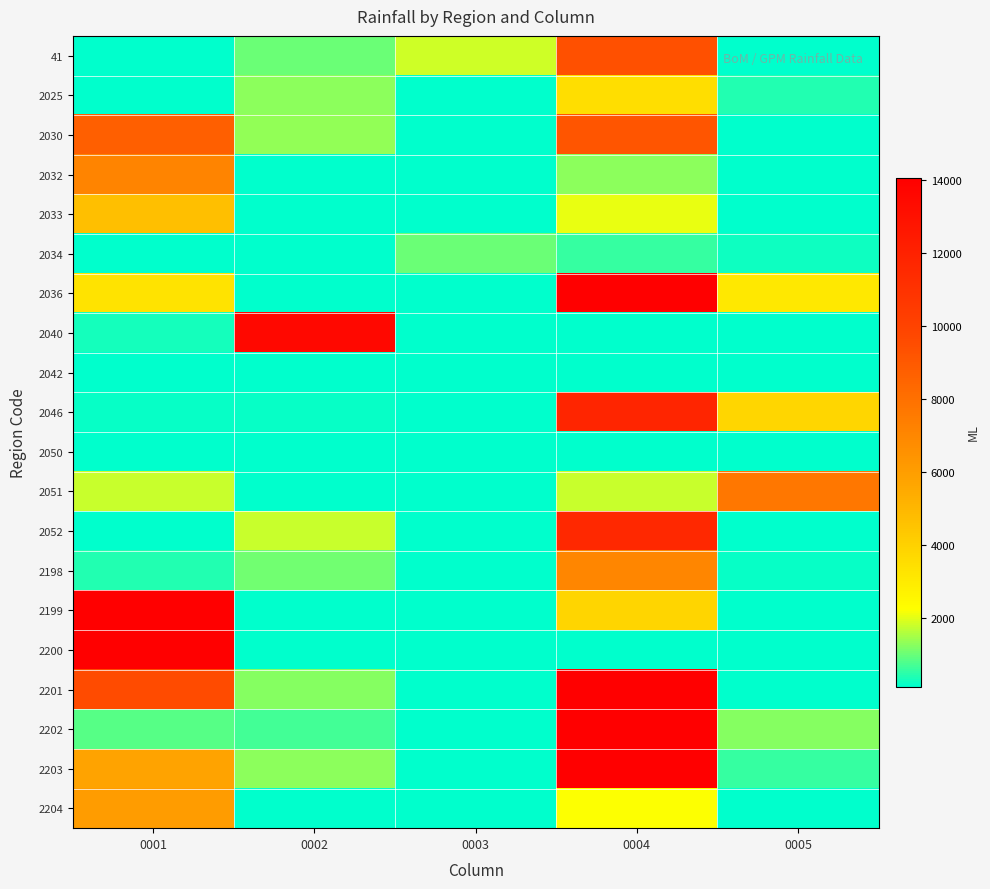

Rank the series at 0005 from highest to lowest value.

2051, 2046, 2036, 2202, 2203, 2025, 2034, 2198, 2030, 41, 2032, 2033, 2040, 2042, 2050, 2052, 2199, 2200, 2201, 2204